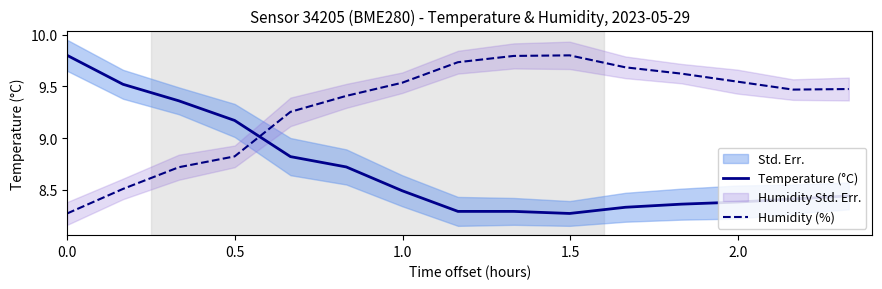

True or false: Temperature (°C) and Humidity (%) cross at least once.

True